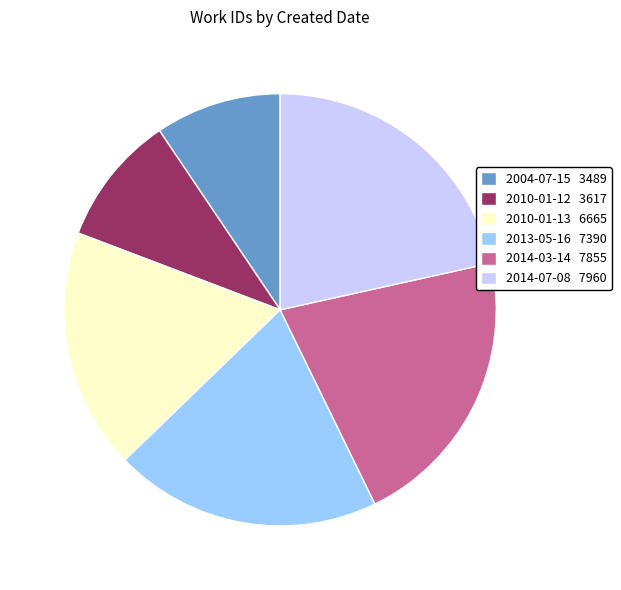

Is it true that 2013-05-16 is 20% of the pie?

True